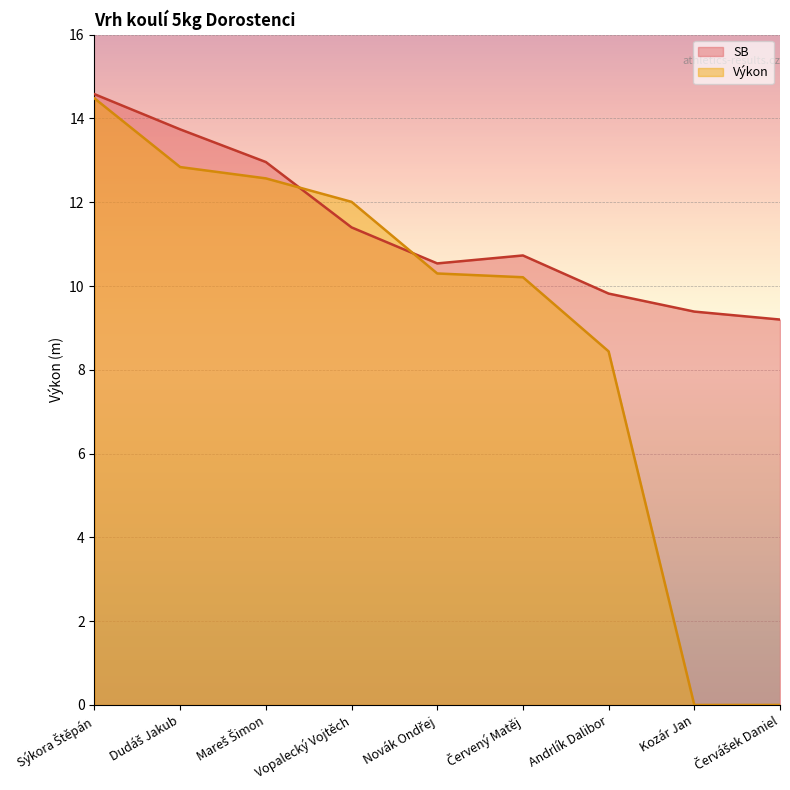

What is the total value across all series at Kozár Jan?

9.4